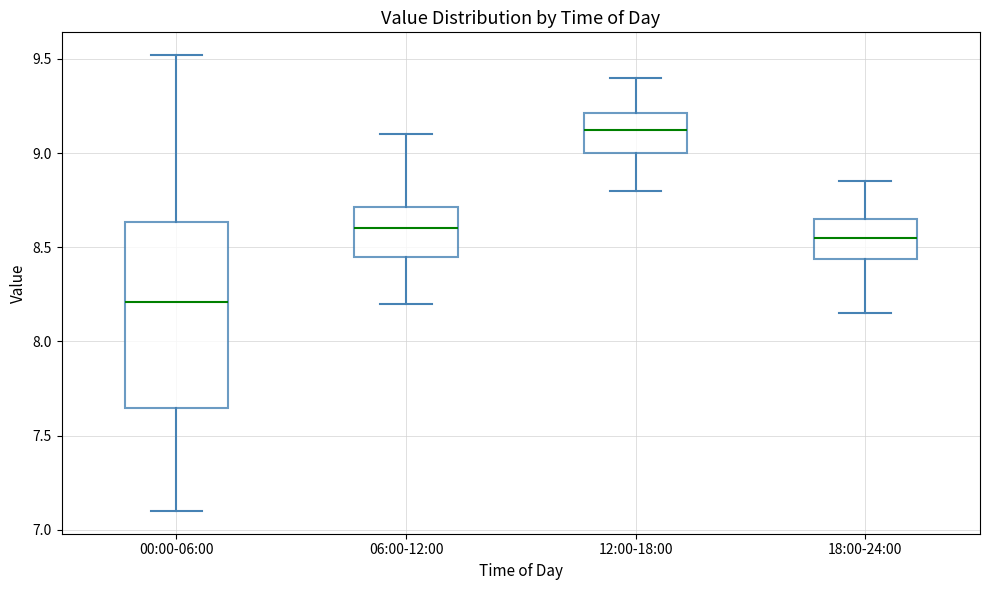

Which box's median line is the highest?

12:00-18:00